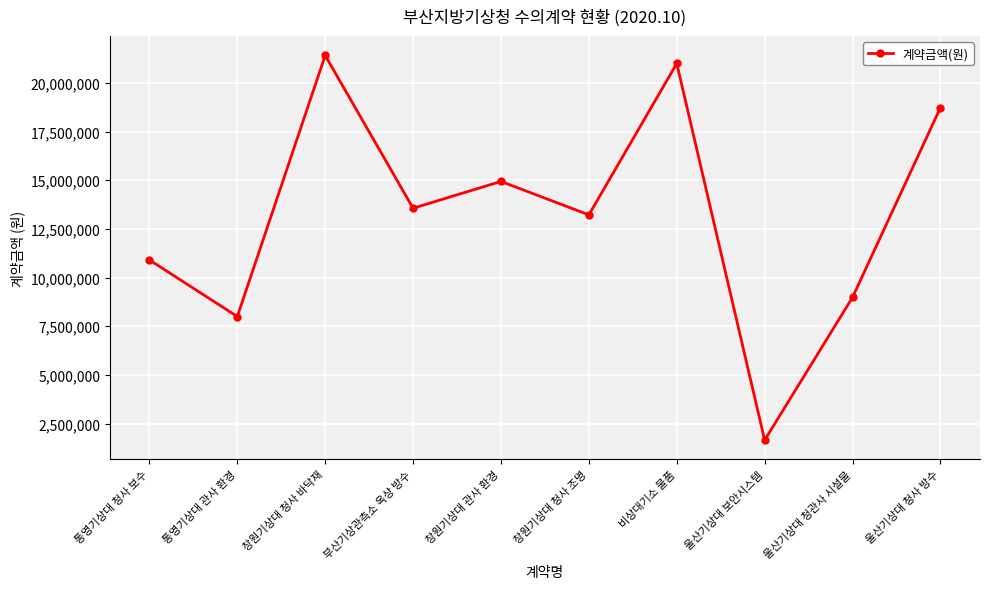

Reading right to left, transcribe all the data shown in this chart.

울산기상대 청사 방수=18733000	울산기상대 청관사 시설물=8987000	울산기상대 보안시스템=1650000	비상대기소 물품=20999000	창원기상대 청사 조명=13222000	창원기상대 관사 환경=14940000	부산기상관측소 옥상 방수=13563000	창원기상대 청사 바닥재=21411500	통영기상대 관사 환경=8000000	통영기상대 청사 보수=10908000